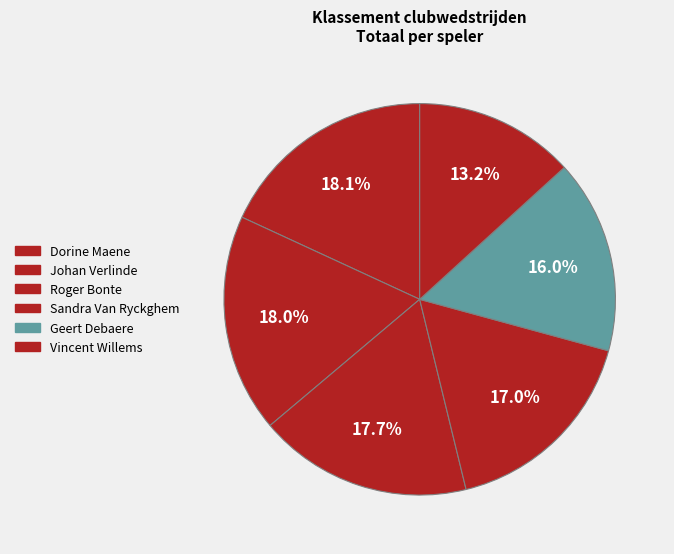

Which has a higher value, Geert Debaere or Dorine Maene?

Dorine Maene